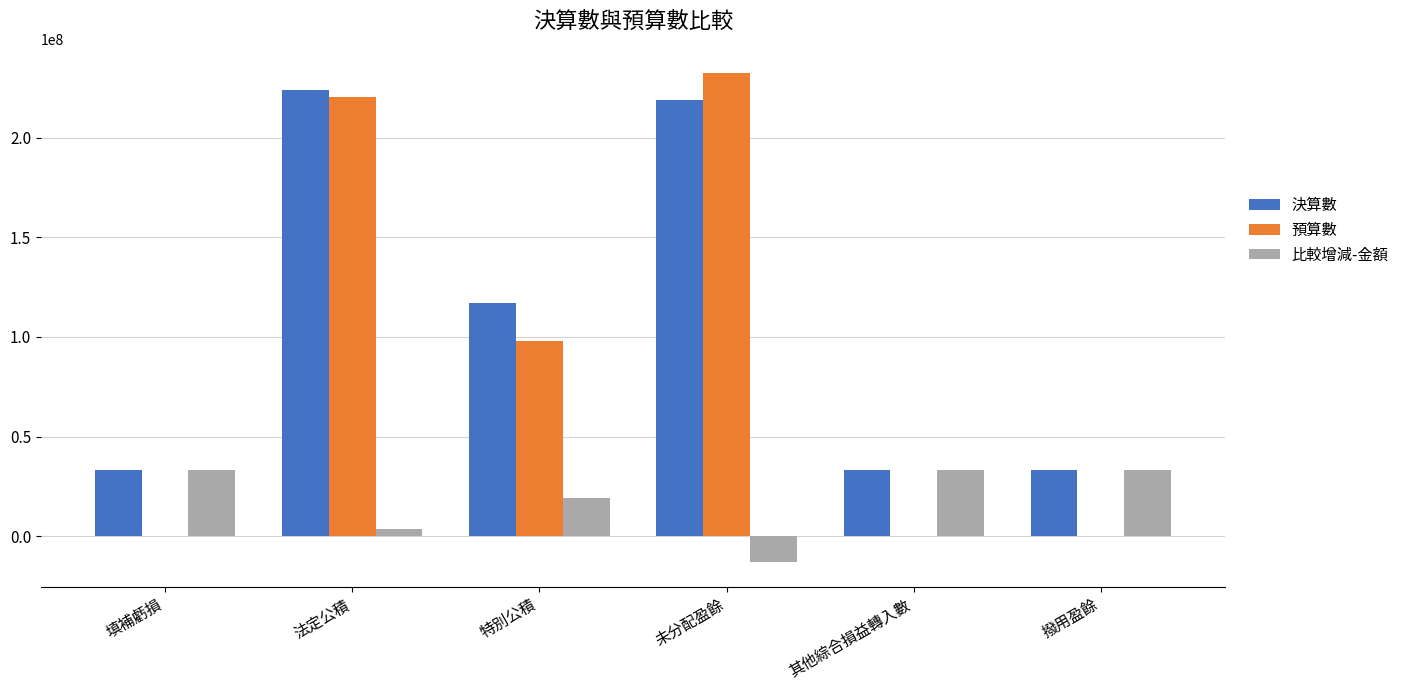

Reading left to right, transcribe all the data shown in this chart.

決算數: 33425773.0	224149271.6	117086907.4	219137000.0	33425773.0	33425773.0
預算數: 0.0	220321000.0	98160000.0	232321000.0	0.0	0.0
比較增減-金額: 33425773.0	3828271.6	18926907.4	-13184000.0	33425773.0	33425773.0